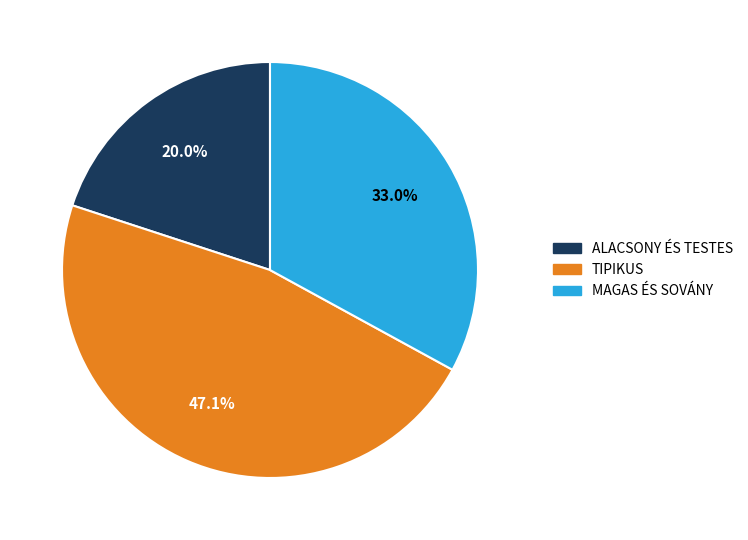

Approximately how many times larger is the value at ALACSONY ÉS TESTES compared to MAGAS ÉS SOVÁNY?

0.6